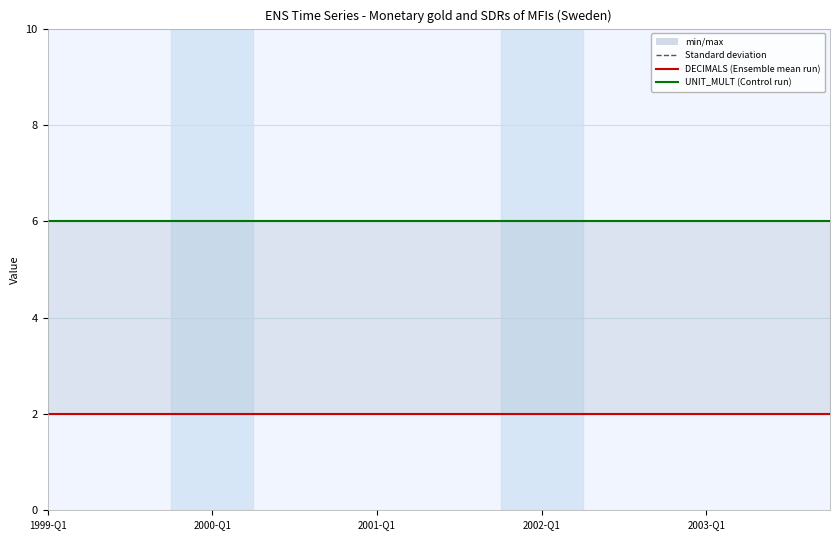

True or false: DECIMALS and UNIT_MULT cross at least once.

False